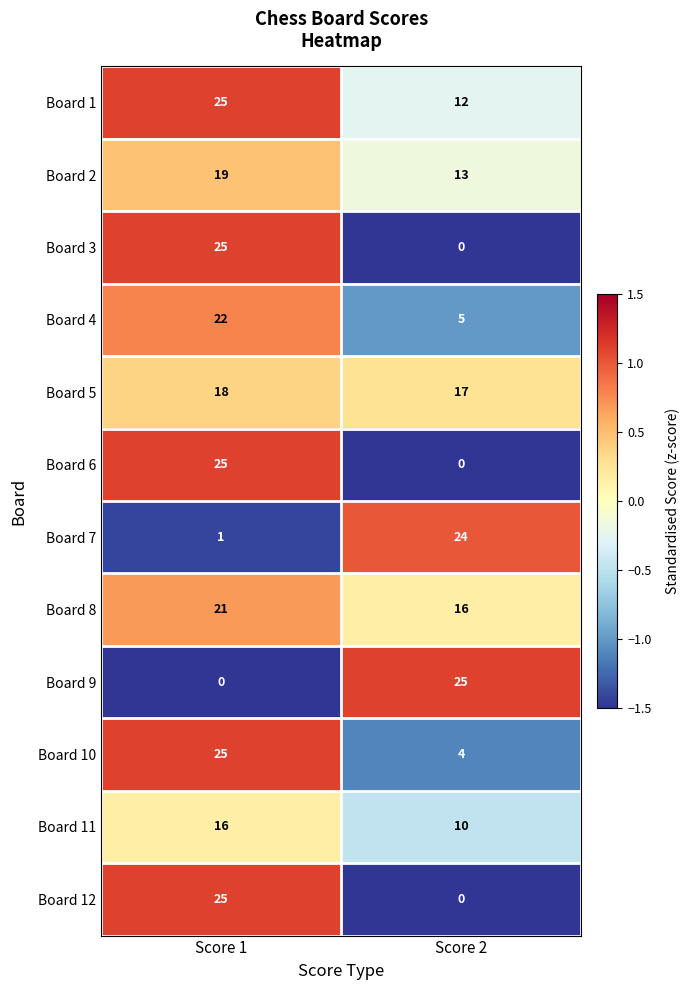

At which label is Board 9 closest to 12?

Score 1